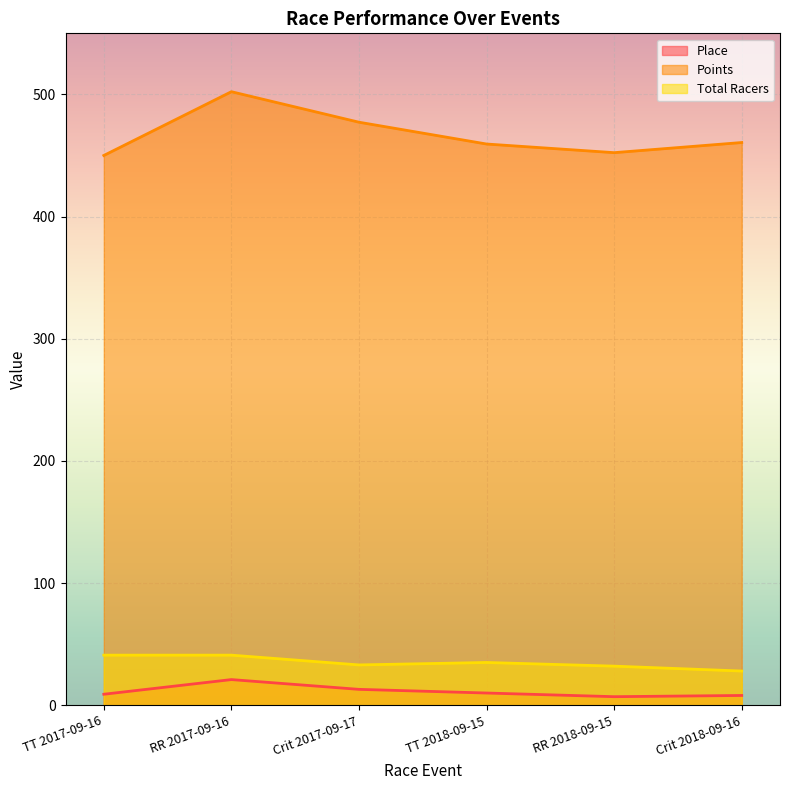

Rank the series at Crit 2018-09-16 from lowest to highest value.

Place, Total Racers, Points